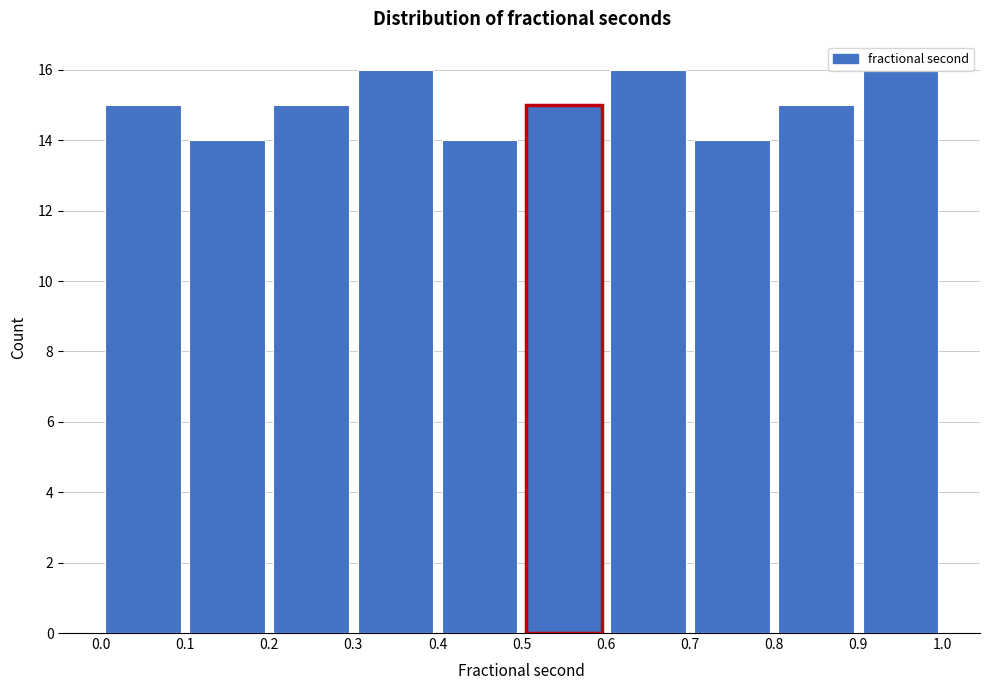

Reading left to right, transcribe this chart: for each bar, give the range it covers on the x-axis and its height. The values are not printed on the chart, so give them approximately, as read against the axis.

0.0 to 0.1: 15
0.1 to 0.2: 14
0.2 to 0.3: 15
0.3 to 0.4: 16
0.4 to 0.5: 14
0.5 to 0.6: 15
0.6 to 0.7: 16
0.7 to 0.8: 14
0.8 to 0.9: 15
0.9 to 1.0: 16